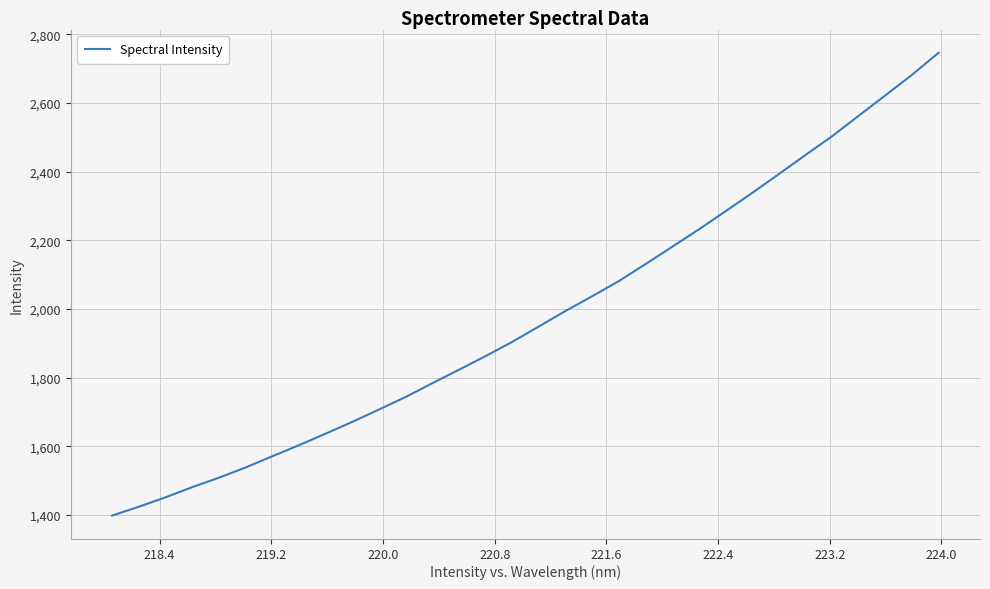

What is the greatest value displayed?

2746.5